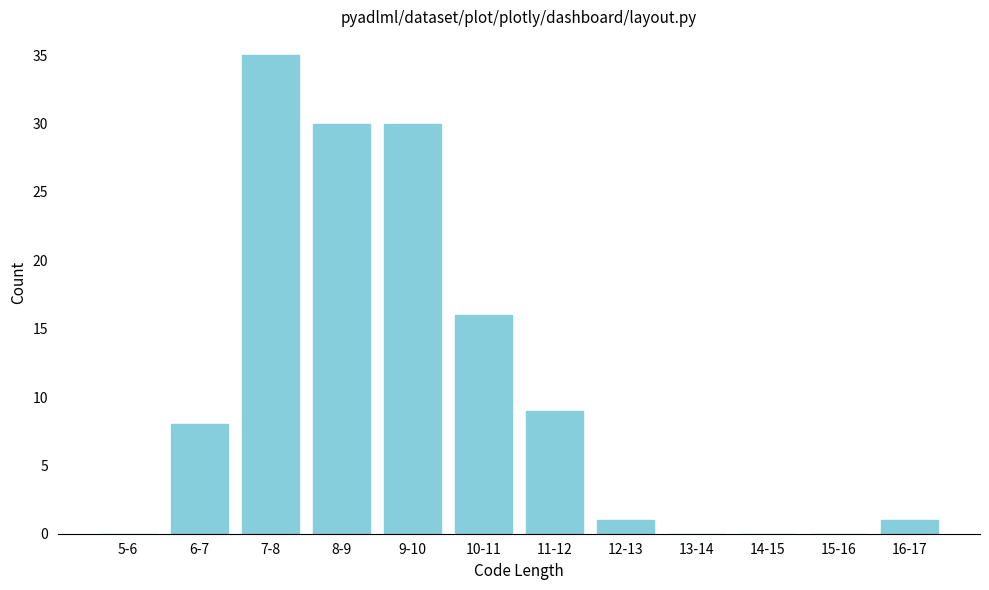

Reading left to right, transcribe all the data shown in this chart.

5-6=0	6-7=8	7-8=35	8-9=30	9-10=30	10-11=16	11-12=9	12-13=1	13-14=0	14-15=0	15-16=0	16-17=1